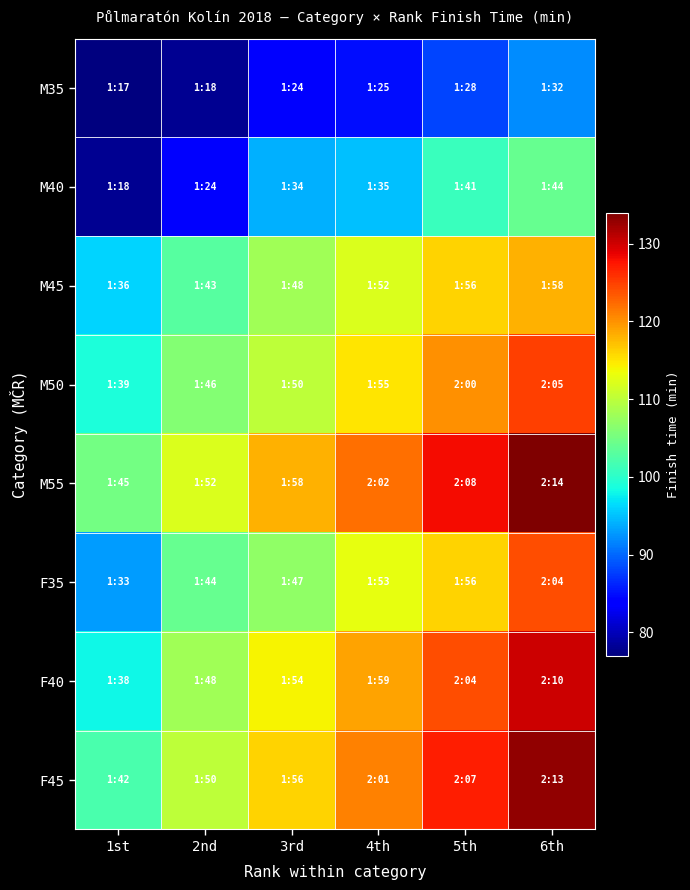

How many distinct data groups are displayed?

8